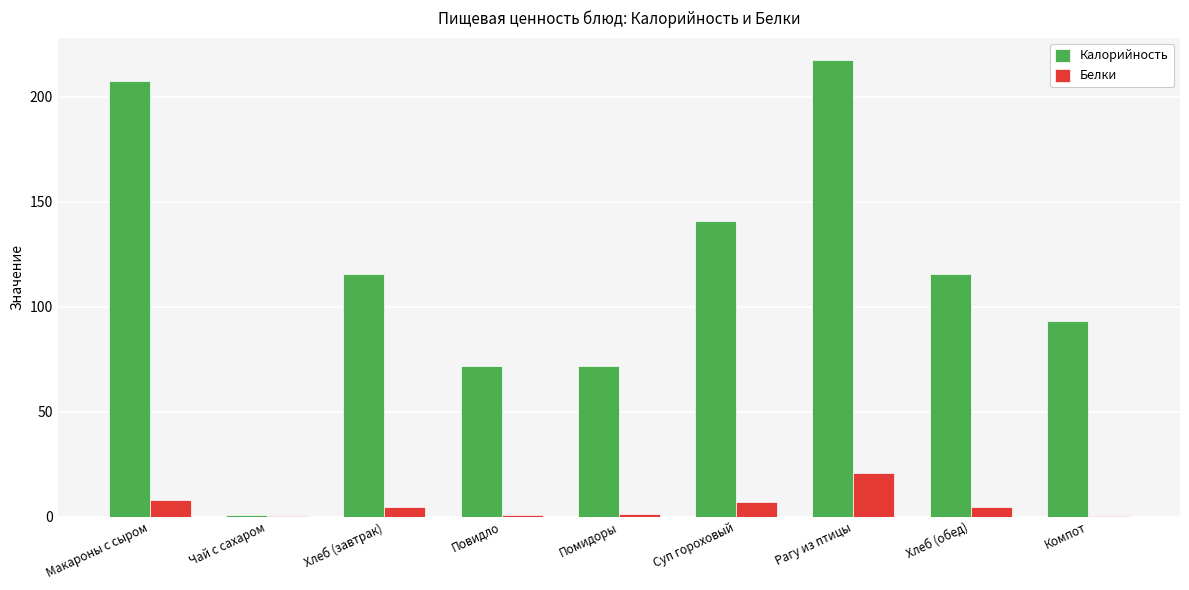

Which series changed the most between Чай с сахаром and Компот?

Калорийность